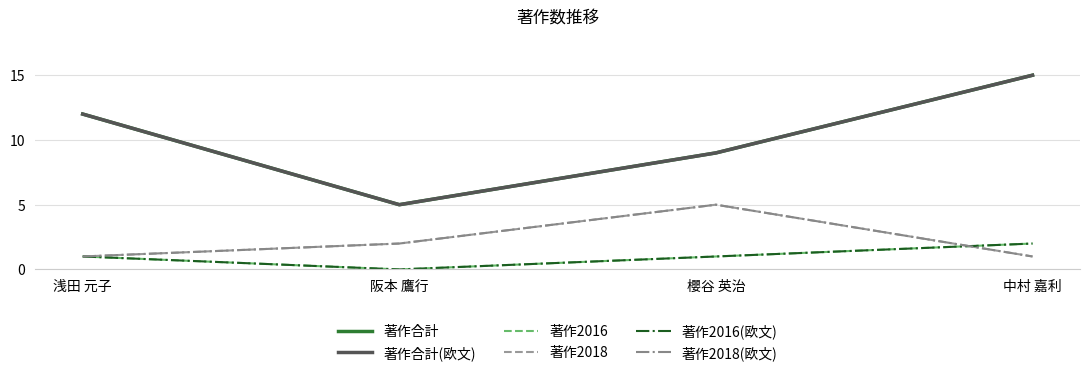

What is the label of the 4th point from the right?

浅田 元子